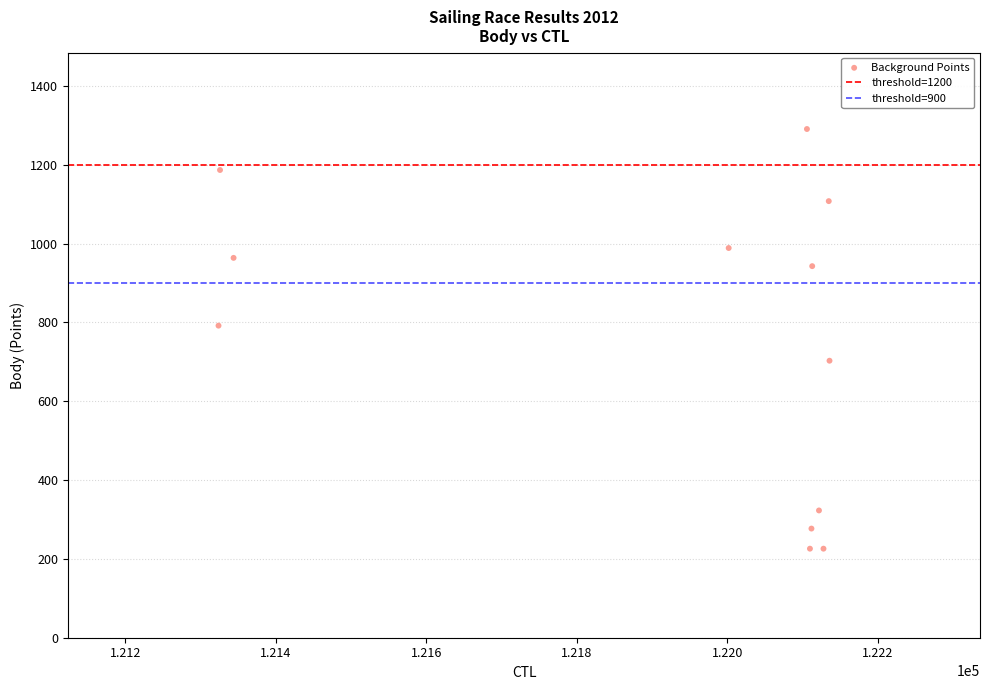

What Y value in the scatter plot is closest to 758?

792